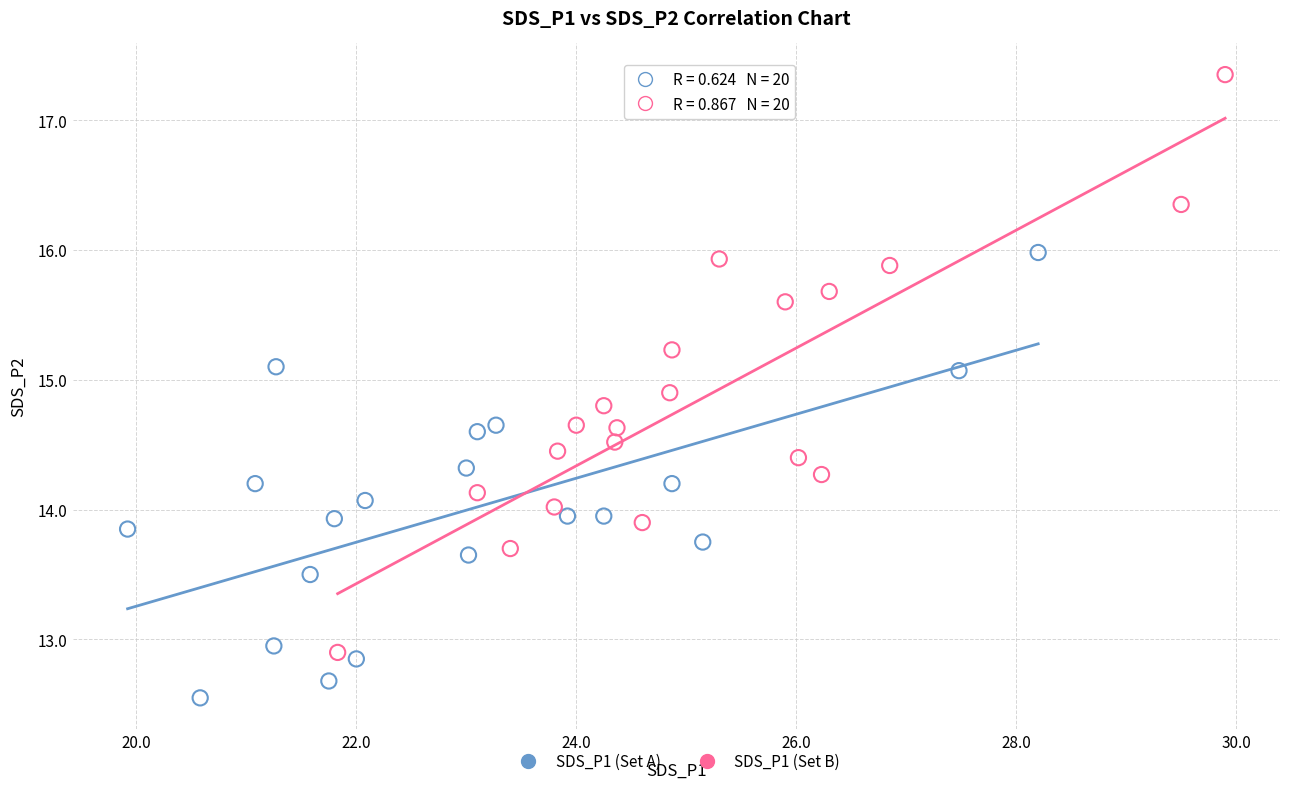

Which series contains the lowest Y value?

SDS_P1 (Set A)